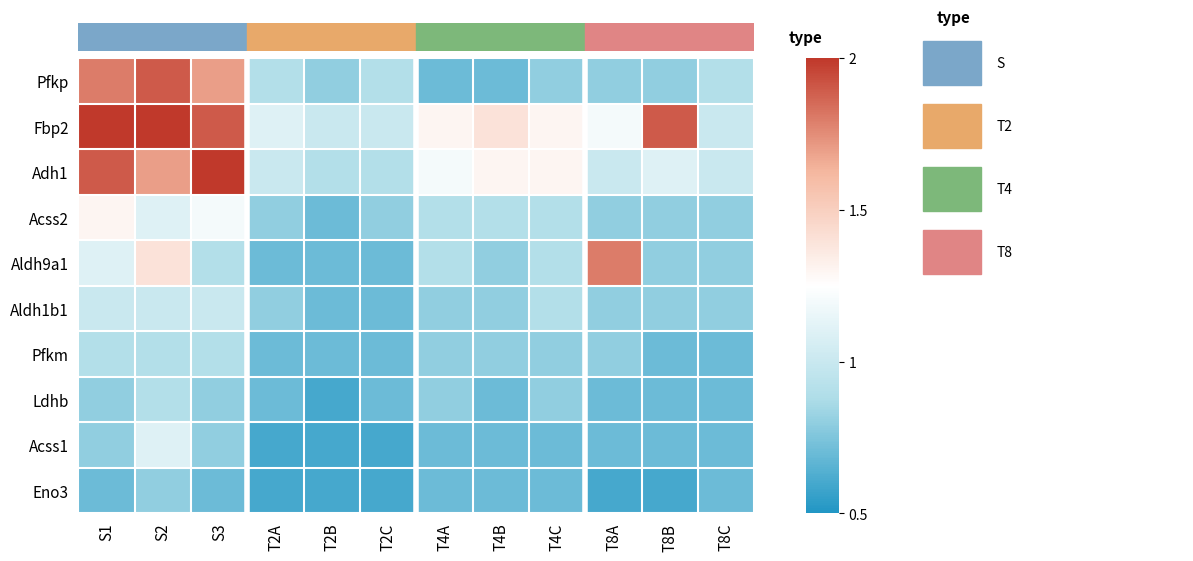

Reading left to right, extract all data points from this chart.

Pfkp: S1=1.8	S2=1.9	S3=1.7	T2A=0.9	T2B=0.8	T2C=0.9	T4A=0.7	T4B=0.7	T4C=0.8	T8A=0.8	T8B=0.8	T8C=0.9
Fbp2: S1=2.0	S2=2.0	S3=1.9	T2A=1.1	T2B=1.0	T2C=1.0	T4A=1.3	T4B=1.4	T4C=1.3	T8A=1.2	T8B=1.9	T8C=1.0
Adh1: S1=1.9	S2=1.7	S3=2.0	T2A=1.0	T2B=0.9	T2C=0.9	T4A=1.2	T4B=1.3	T4C=1.3	T8A=1.0	T8B=1.1	T8C=1.0
Acss2: S1=1.3	S2=1.1	S3=1.2	T2A=0.8	T2B=0.7	T2C=0.8	T4A=0.9	T4B=0.9	T4C=0.9	T8A=0.8	T8B=0.8	T8C=0.8
Aldh9a1: S1=1.1	S2=1.4	S3=0.9	T2A=0.7	T2B=0.7	T2C=0.7	T4A=0.9	T4B=0.8	T4C=0.9	T8A=1.8	T8B=0.8	T8C=0.8
Aldh1b1: S1=1.0	S2=1.0	S3=1.0	T2A=0.8	T2B=0.7	T2C=0.7	T4A=0.8	T4B=0.8	T4C=0.9	T8A=0.8	T8B=0.8	T8C=0.8
Pfkm: S1=0.9	S2=0.9	S3=0.9	T2A=0.7	T2B=0.7	T2C=0.7	T4A=0.8	T4B=0.8	T4C=0.8	T8A=0.8	T8B=0.7	T8C=0.7
Ldhb: S1=0.8	S2=0.9	S3=0.8	T2A=0.7	T2B=0.6	T2C=0.7	T4A=0.8	T4B=0.7	T4C=0.8	T8A=0.7	T8B=0.7	T8C=0.7
Acss1: S1=0.8	S2=1.1	S3=0.8	T2A=0.6	T2B=0.6	T2C=0.6	T4A=0.7	T4B=0.7	T4C=0.7	T8A=0.7	T8B=0.7	T8C=0.7
Eno3: S1=0.7	S2=0.8	S3=0.7	T2A=0.6	T2B=0.6	T2C=0.6	T4A=0.7	T4B=0.7	T4C=0.7	T8A=0.6	T8B=0.6	T8C=0.7